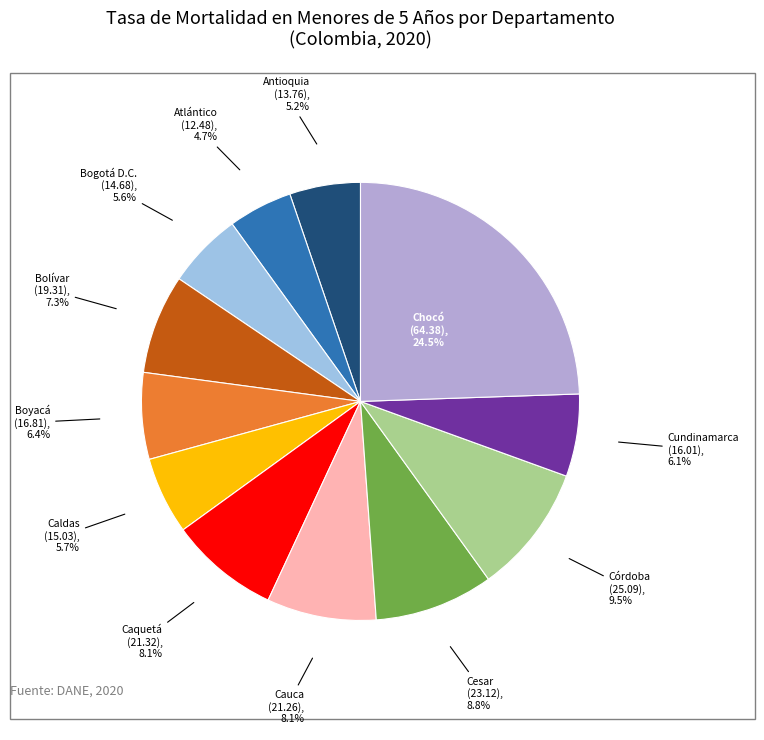

To the nearest percent, what is the average slice percentage?

8%